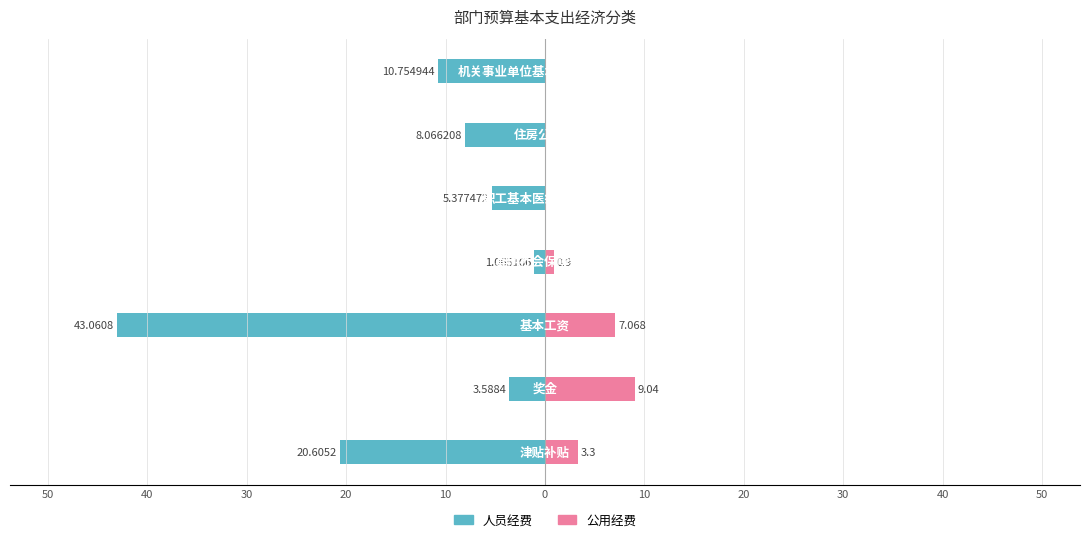

Reading left to right, transcribe all the data shown in this chart.

人员经费: -20.6	-3.6	-43.1	-1.1	-5.4	-8.1	-10.8
公用经费: 3.3	9.0	7.1	0.9	0.0	0.0	0.0